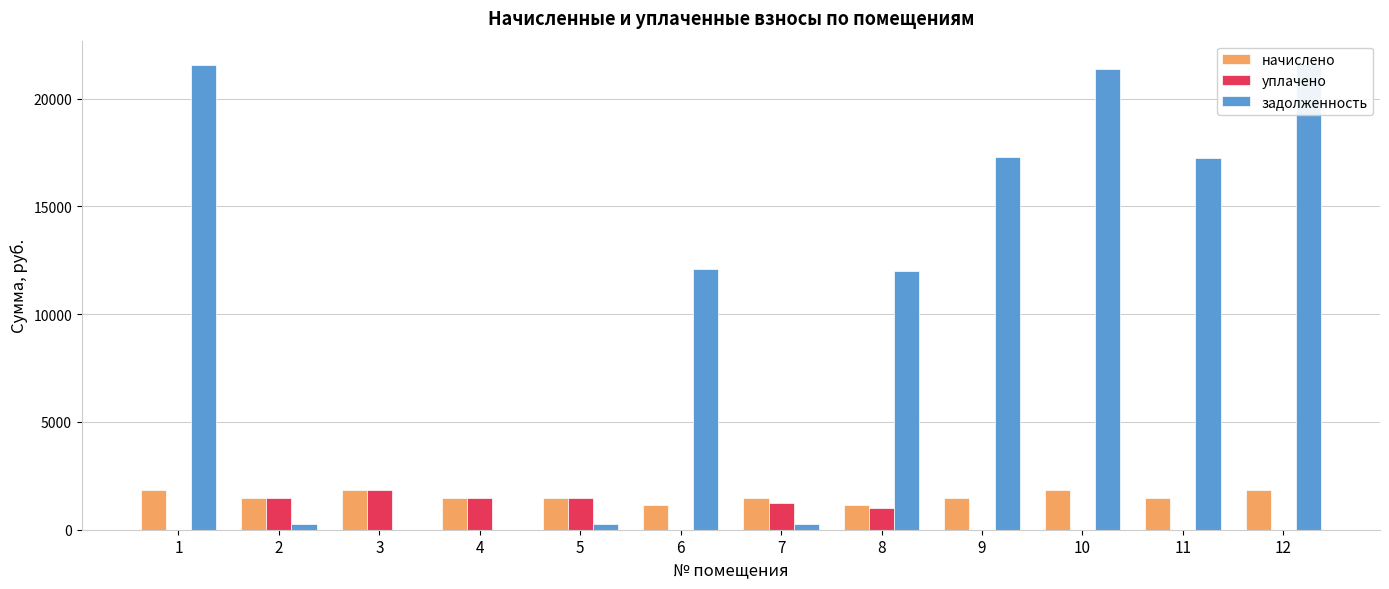

Where does the начислено series first go above 1489?

1